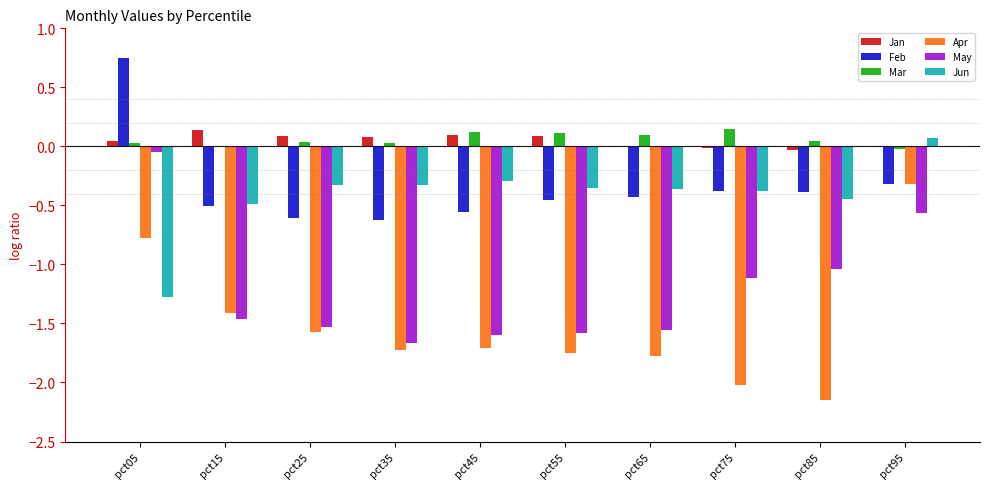

The value of Feb at pct95 is -0.3. True or false?

True